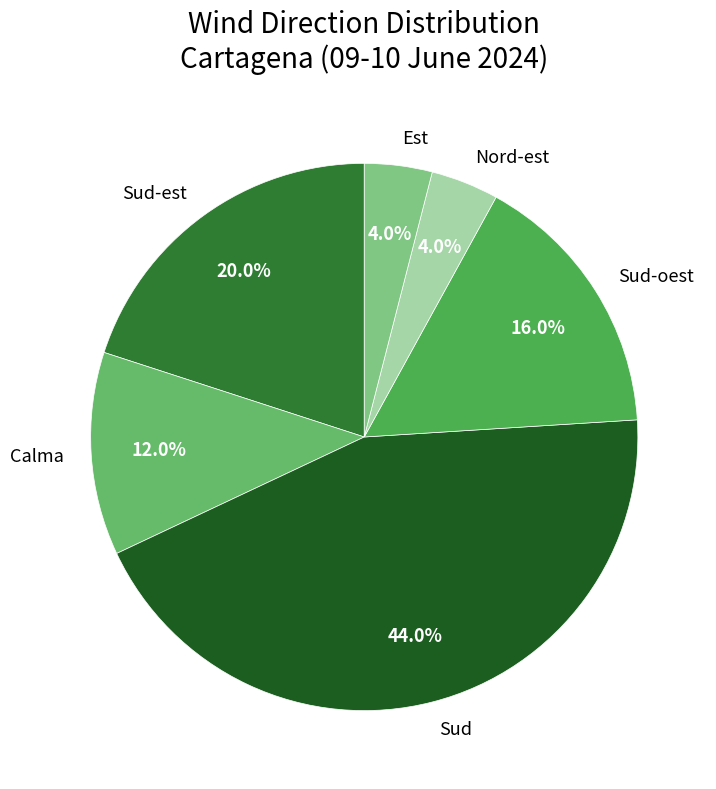

What is the largest slice in the pie chart?

Sud